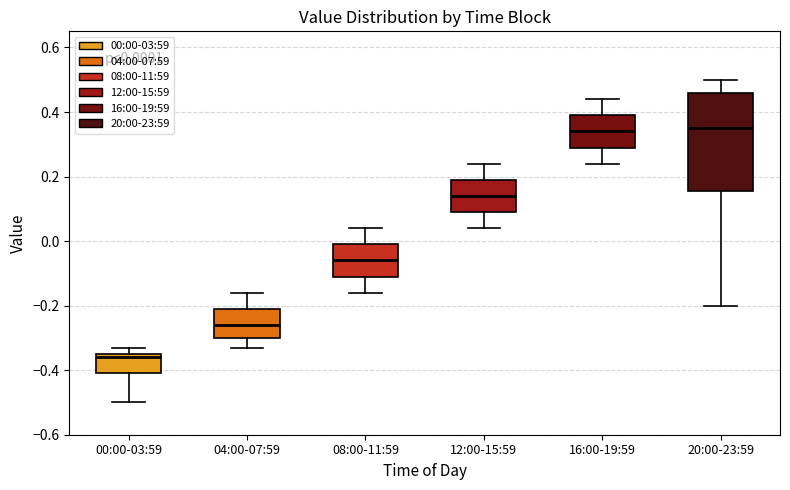

Comparing the boxes themselves (not the whiskers), which one is the tallest?

20:00-23:59